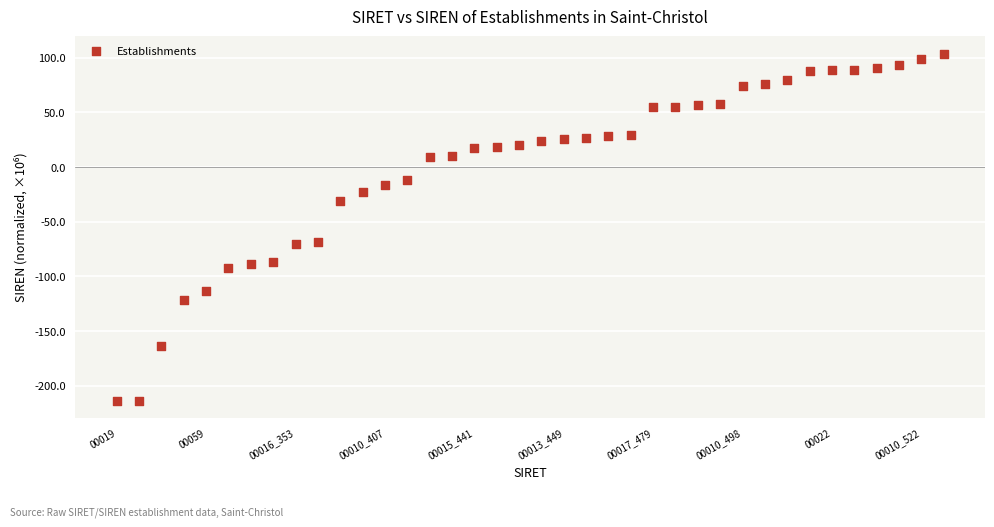

What is the range of Y values (max minus min)?

317.2